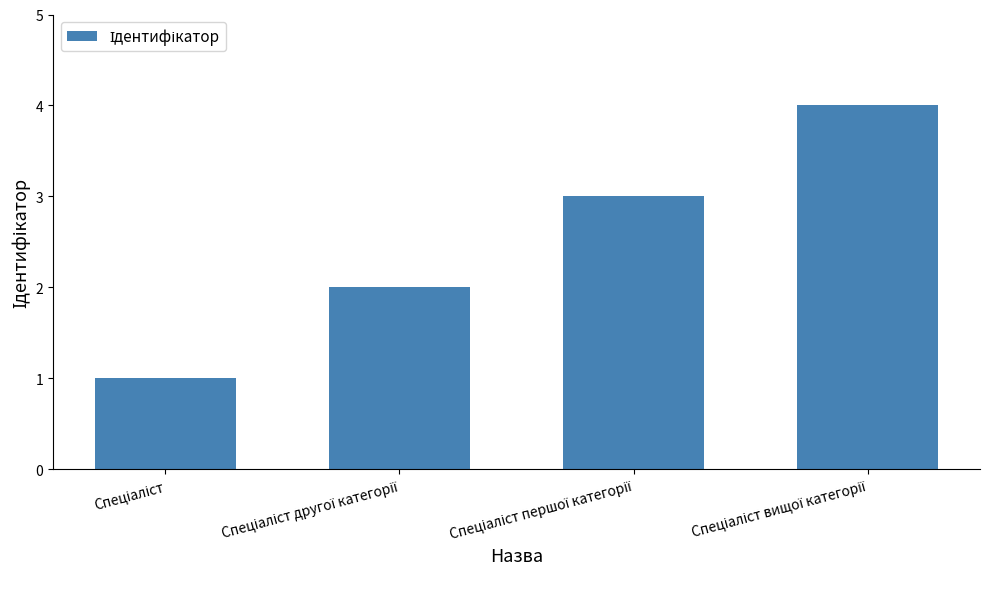

What is the smallest value displayed?

1